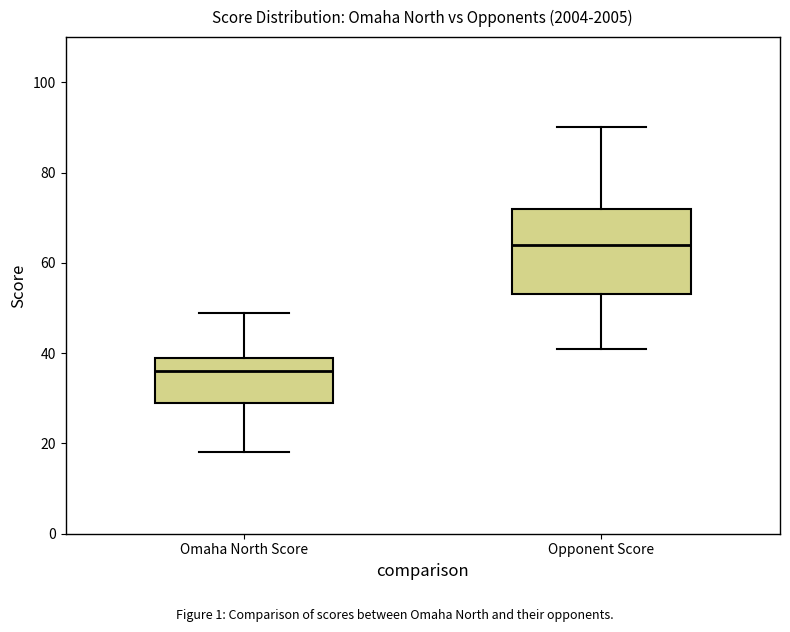

Reading left to right, read every box against the y-axis: the position of its median line, the range the box covers, and the ends of its whiskers. The values are not printed on the chart, so give them approximately, as read against the axis.

Omaha North Score: median 36, box 30 to 40, whiskers 18 to 50
Opponent Score: median 64, box 54 to 72, whiskers 42 to 90